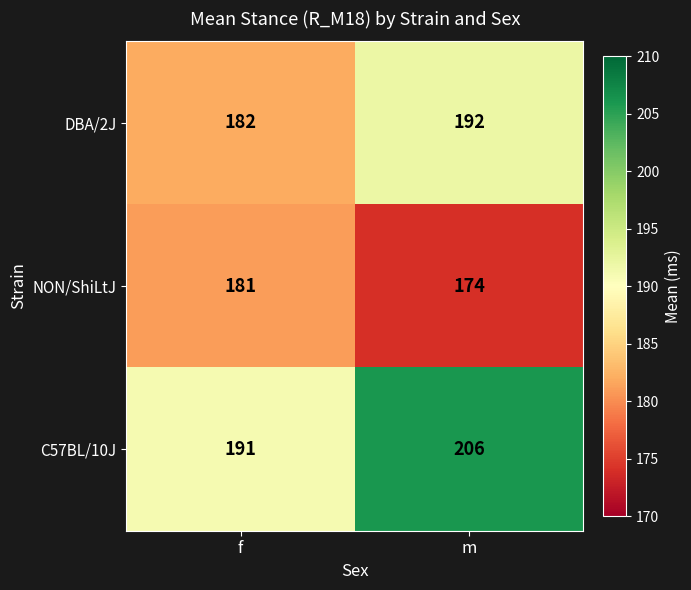

How many values in the NON/ShiLtJ series are below 181?

1